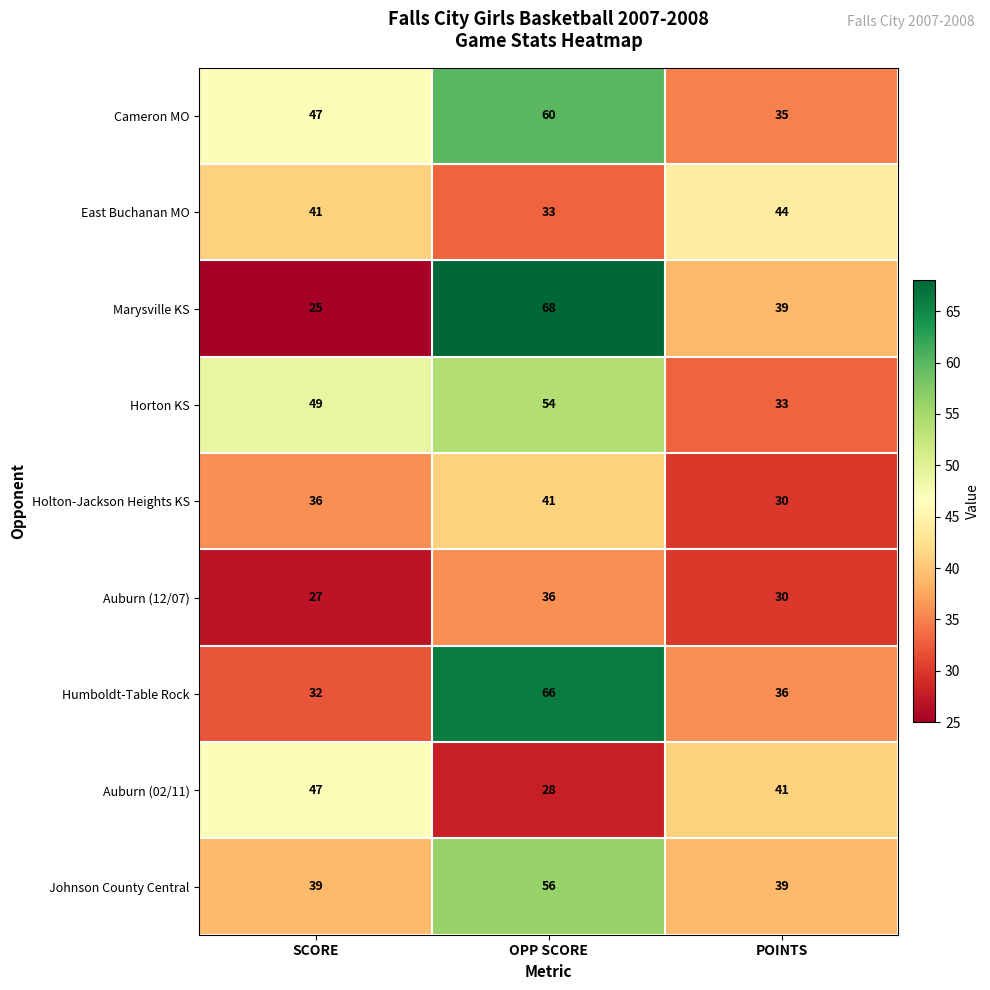

List the labels in order of Humboldt-Table Rock value, largest first.

OPP SCORE, POINTS, SCORE